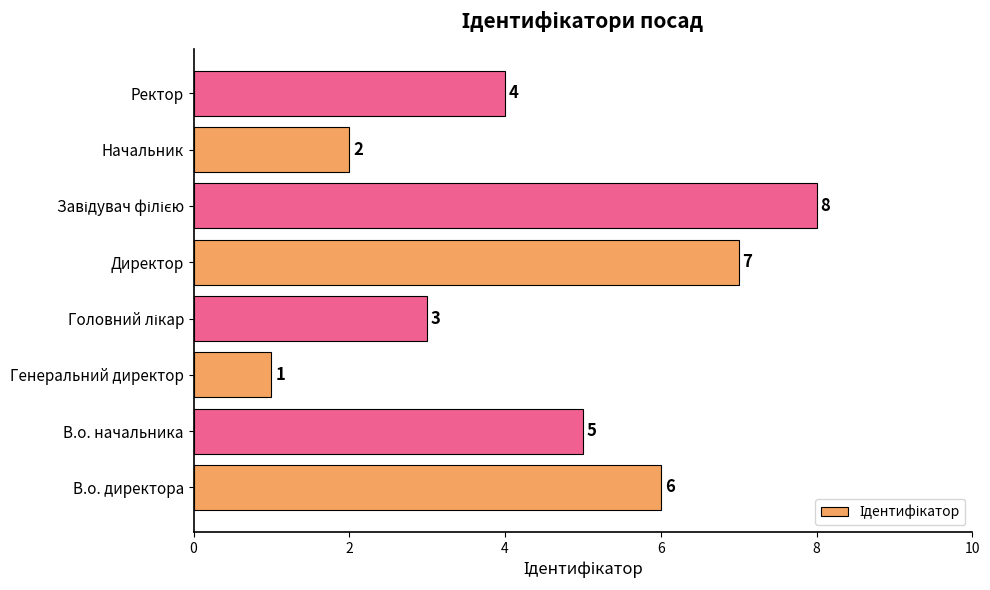

Count the values in the range 3 to 7.

5